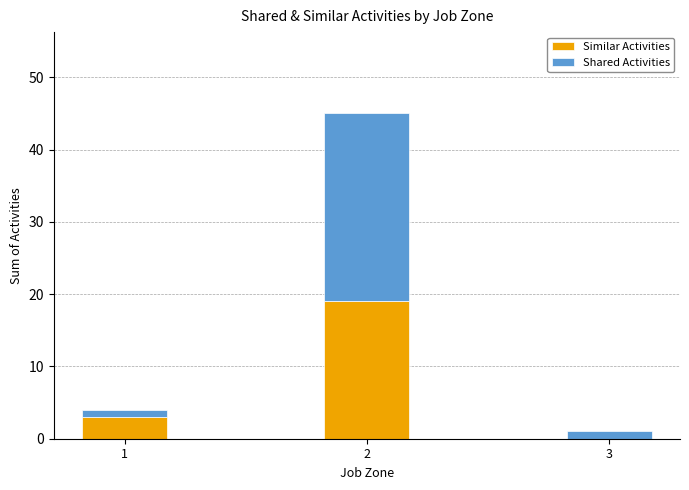

How many categories are shown in the chart?

3